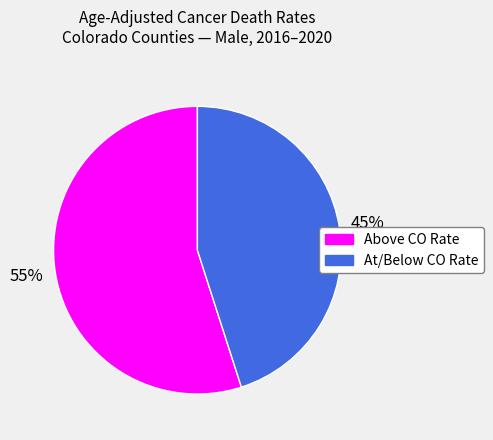

How many slices are in this pie chart?

2